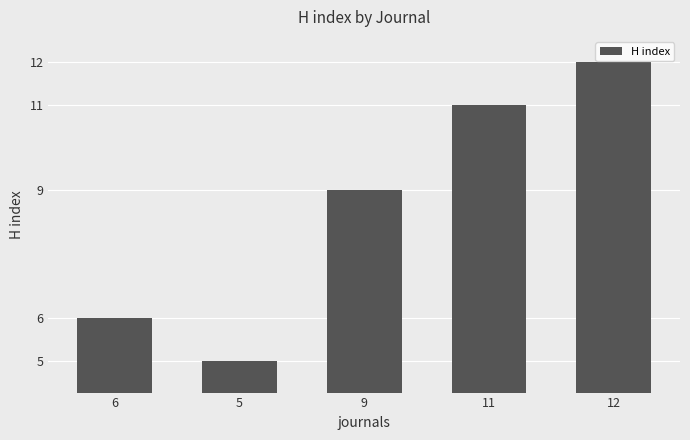

What is the value of the 2nd bar from the left?

5